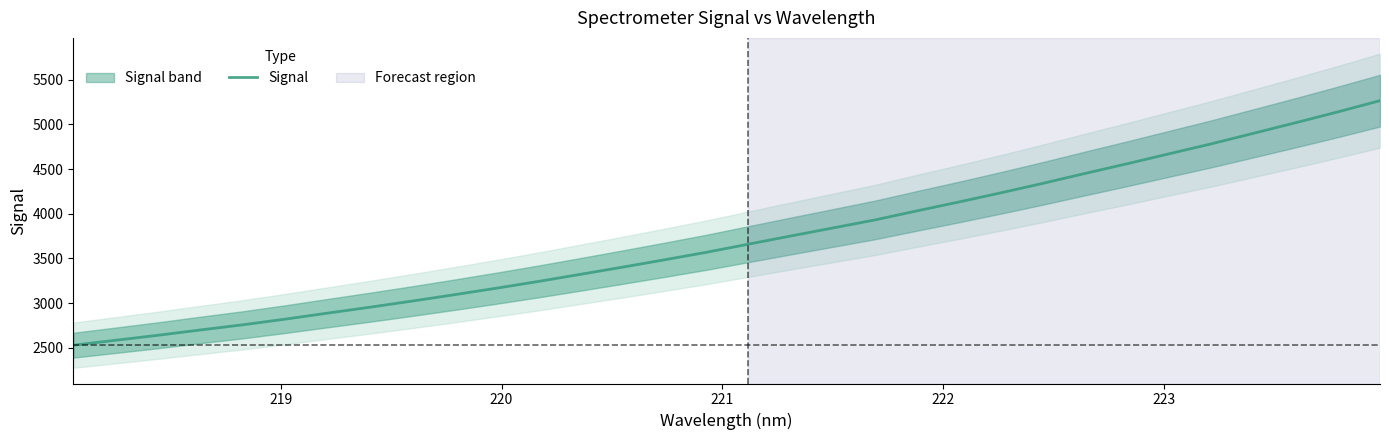

What is the average value?

3715.1